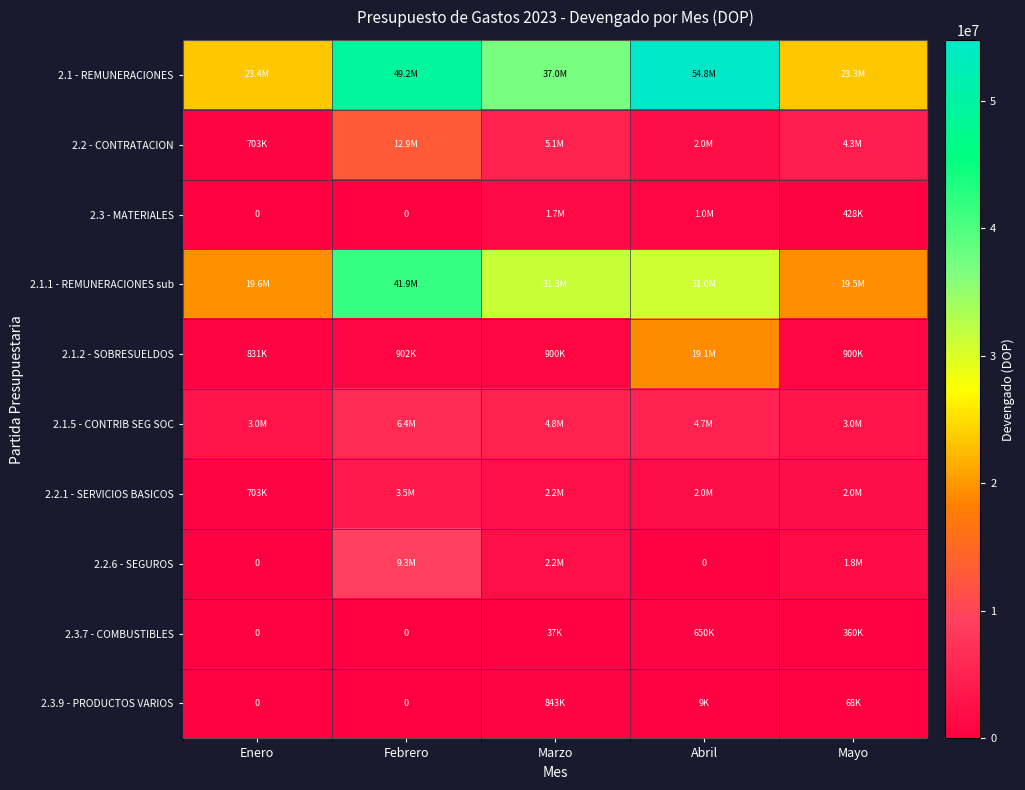

What is the difference between the 2.1.5 - CONTRIB SEG SOC values at Mayo and Febrero?

3403087.6